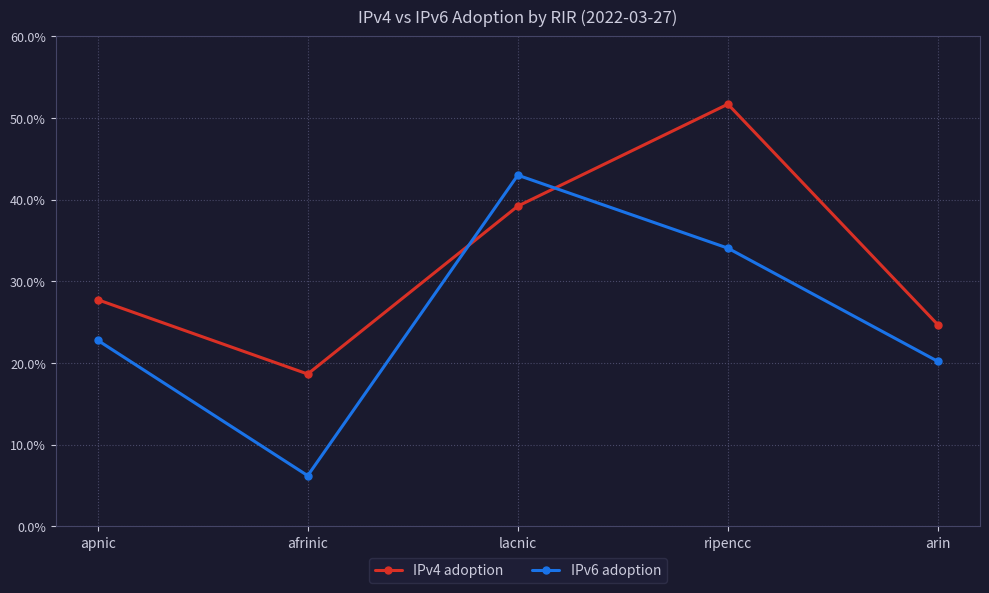

True or false: IPv6 adoption and IPv4 adoption cross at least once.

True